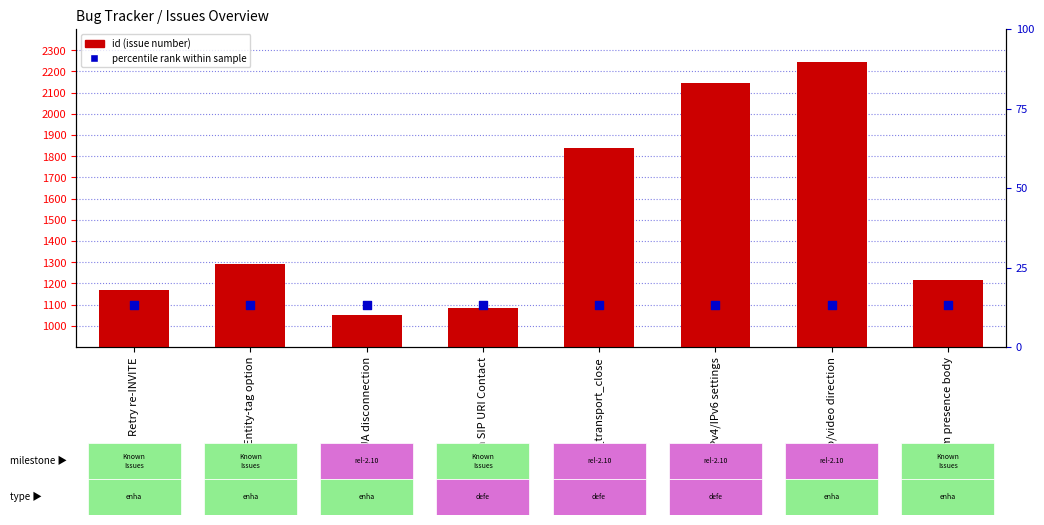

Which series reaches the minimum Y coordinate?

id